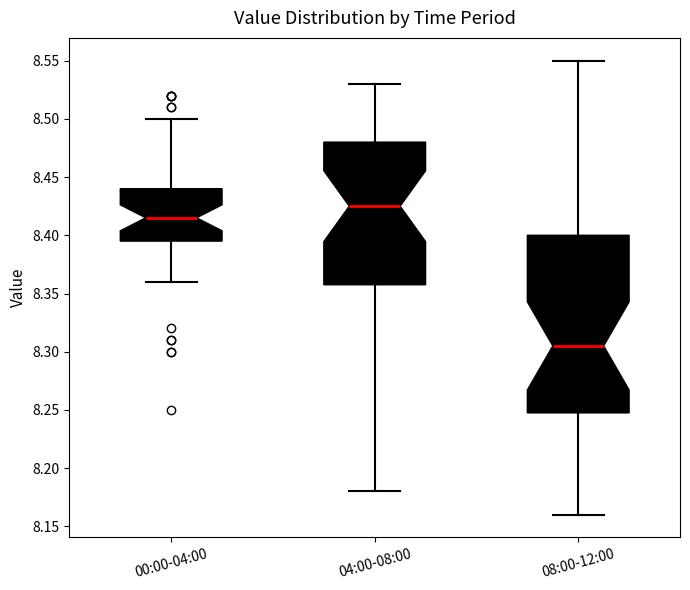

Reading left to right, read every box against the y-axis: the position of its median line, the range the box covers, and the ends of its whiskers. The values are not printed on the chart, so give them approximately, as read against the axis.

00:00-04:00: median 8.415, box 8.395 to 8.440, whiskers 8.360 to 8.500
04:00-08:00: median 8.425, box 8.360 to 8.480, whiskers 8.180 to 8.530
08:00-12:00: median 8.305, box 8.250 to 8.400, whiskers 8.160 to 8.550